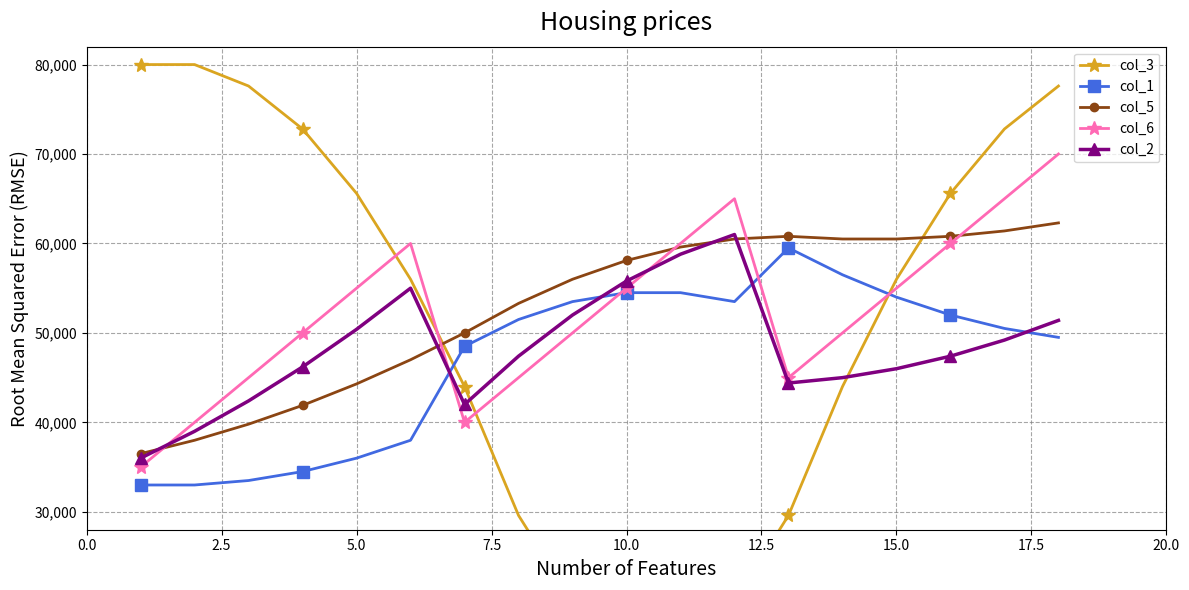

What is the difference between the maximum and minimum values in the col_5 series?

25800